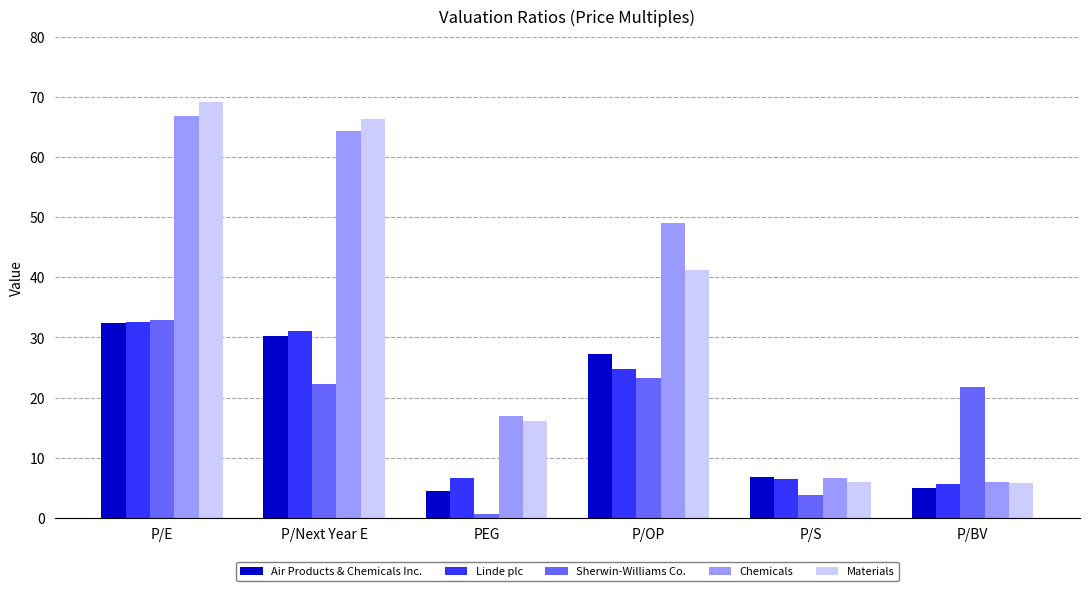

Which series has the widest spread of values?

Materials